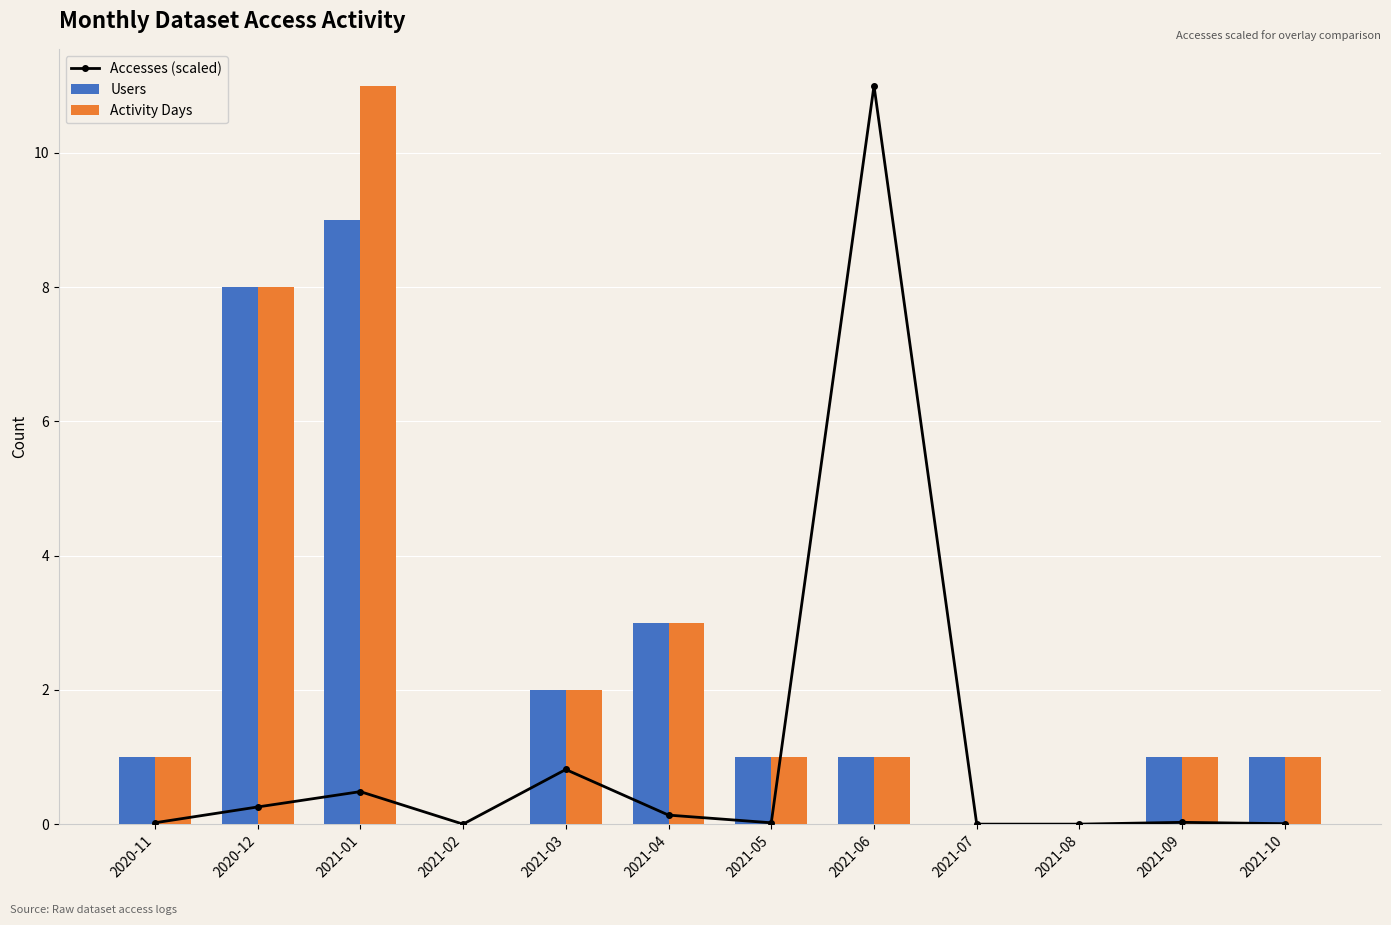

How many values in the Accesses (scaled) series exceed 0?

9